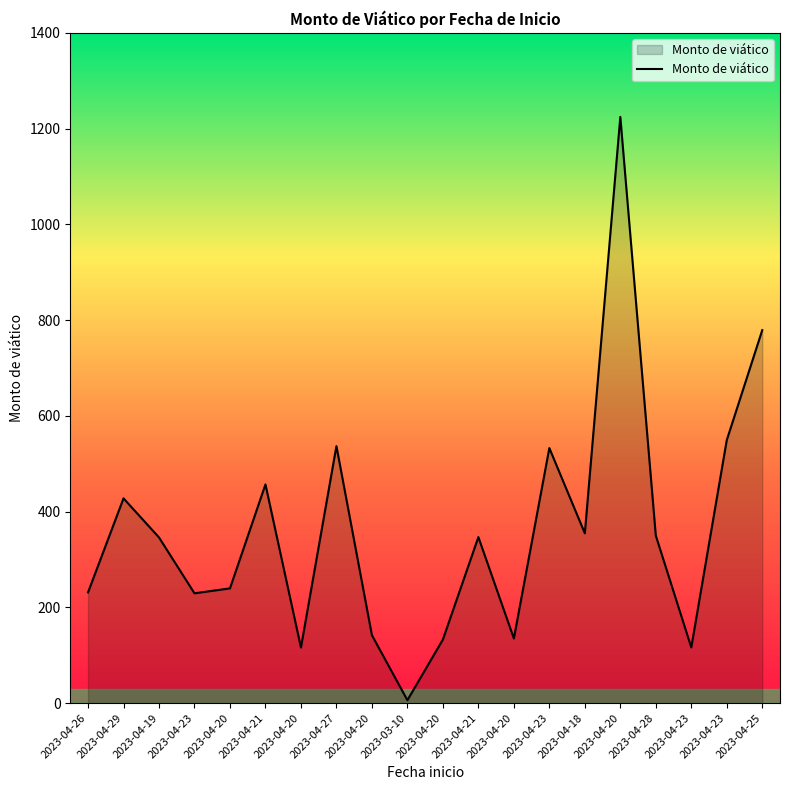

What is the label of the 1st point from the left?

2023-04-26